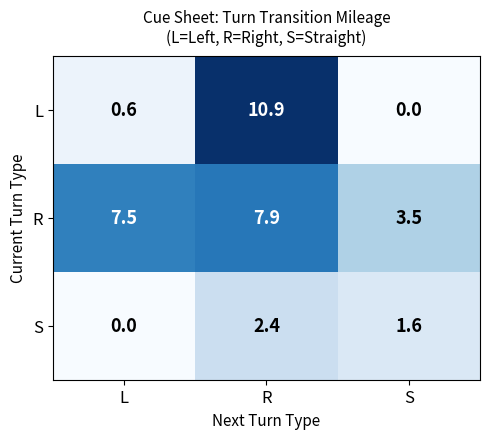

Reading left to right, transcribe all the data shown in this chart.

L: L=0.6	R=10.9	S=0.0
R: L=7.5	R=7.9	S=3.5
S: L=0.0	R=2.4	S=1.6